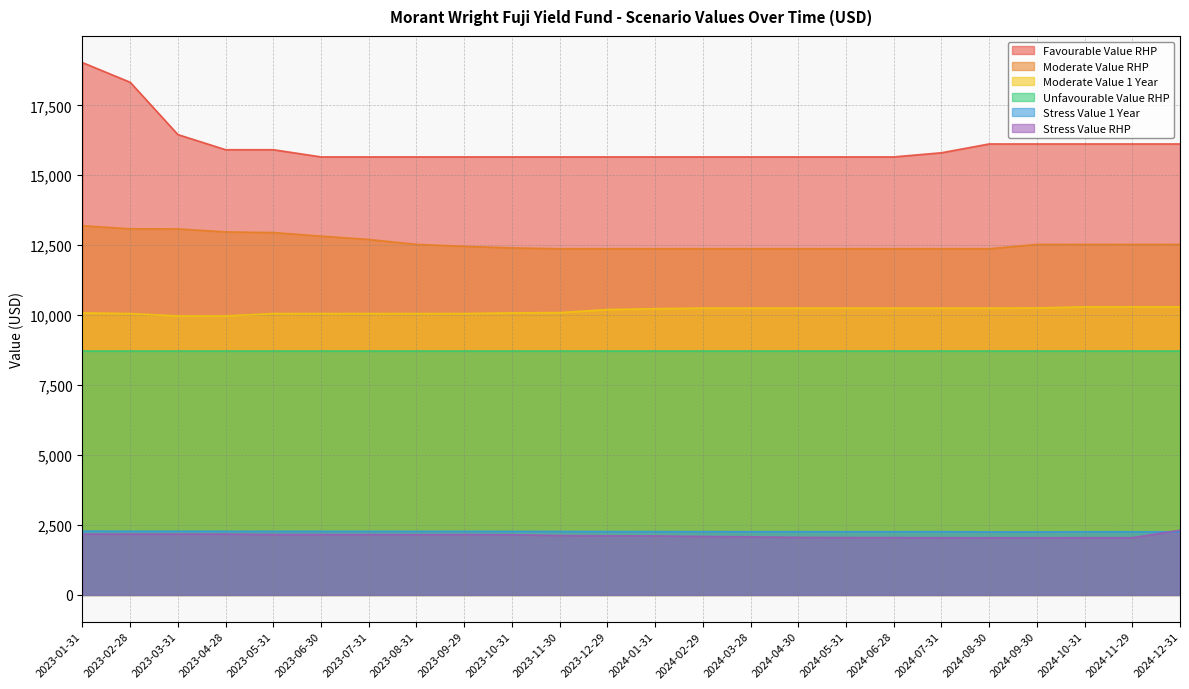

Rank the categories by Moderate Value 1 Year value from lowest to highest.

2023-03-31, 2023-04-28, 2023-02-28, 2023-05-31, 2023-06-30, 2023-07-31, 2023-08-31, 2023-09-29, 2023-01-31, 2023-10-31, 2023-11-30, 2023-12-29, 2024-01-31, 2024-02-29, 2024-03-28, 2024-04-30, 2024-05-31, 2024-06-28, 2024-07-31, 2024-08-30, 2024-09-30, 2024-10-31, 2024-11-29, 2024-12-31